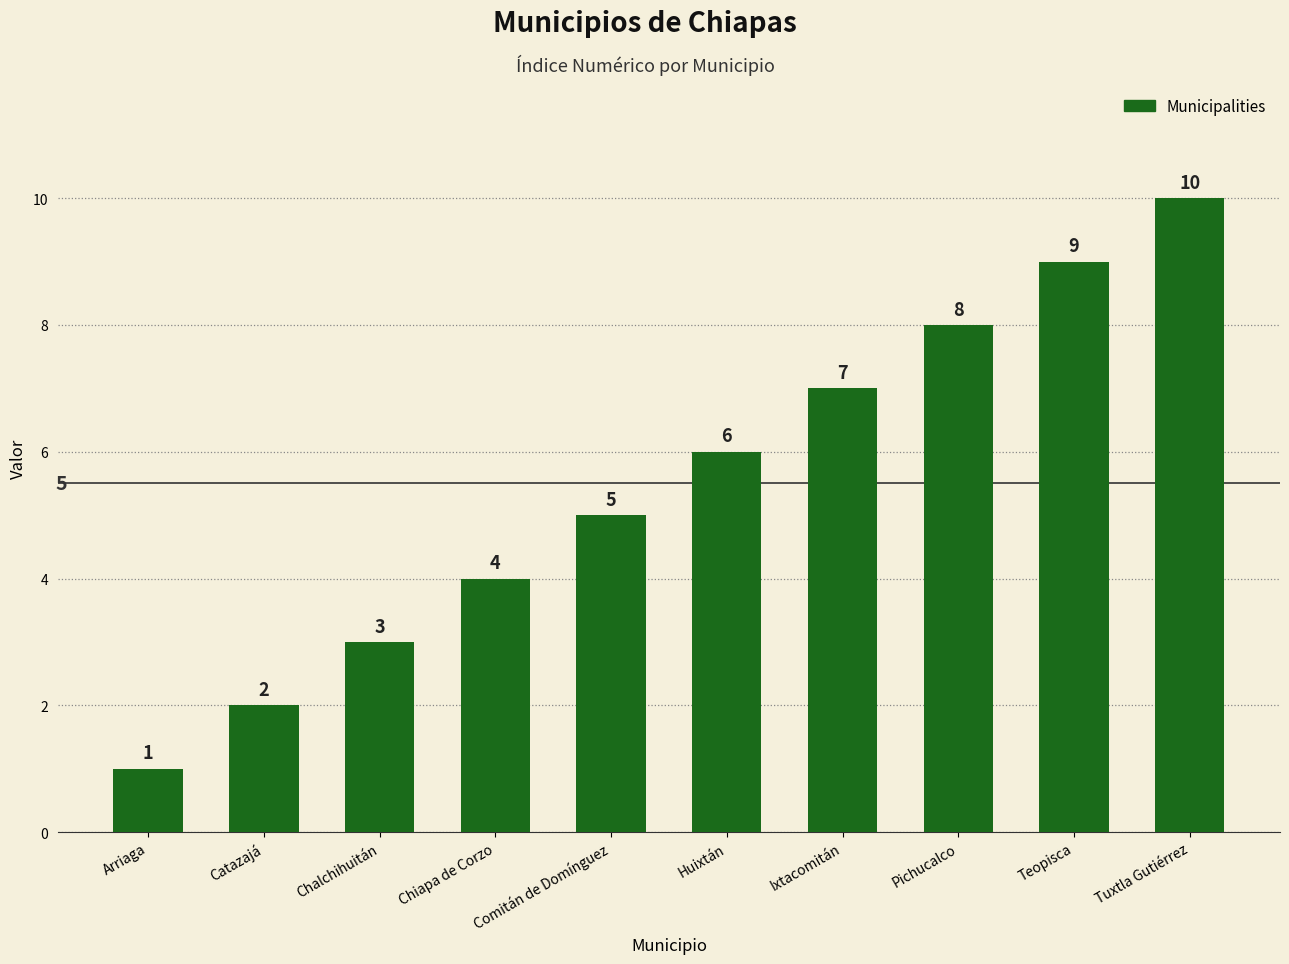

At which label is the value closest to 5?

Comitán de Domínguez